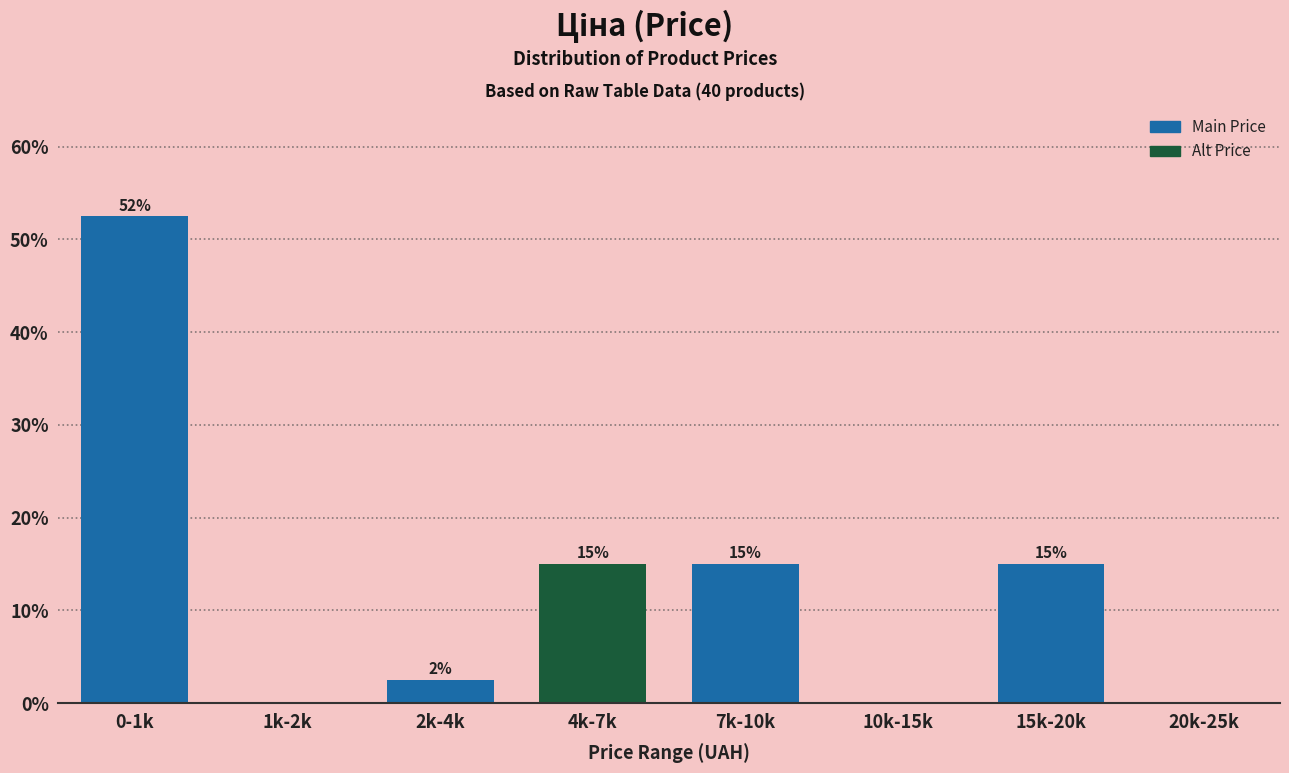

What is the change in value from 4k-7k to 20k-25k?

-15.0